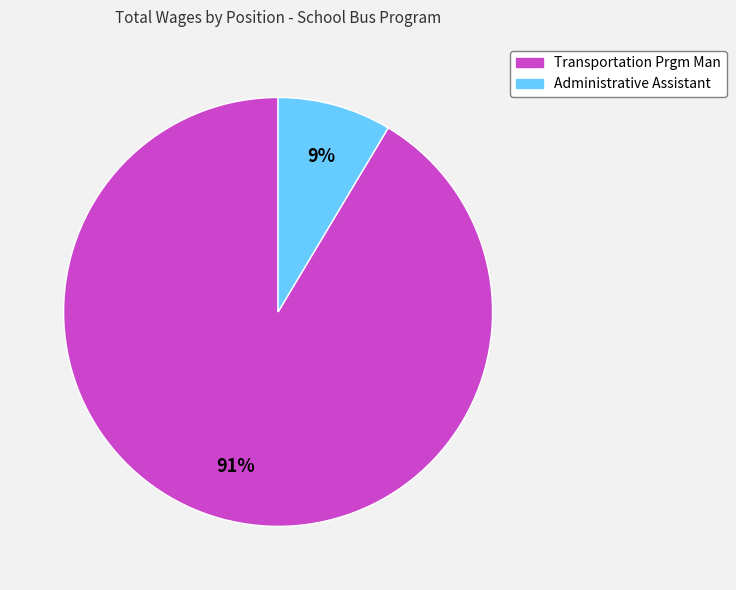

Is the sum of Administrative Assistant and Transportation Prgm Man greater than half?

Yes